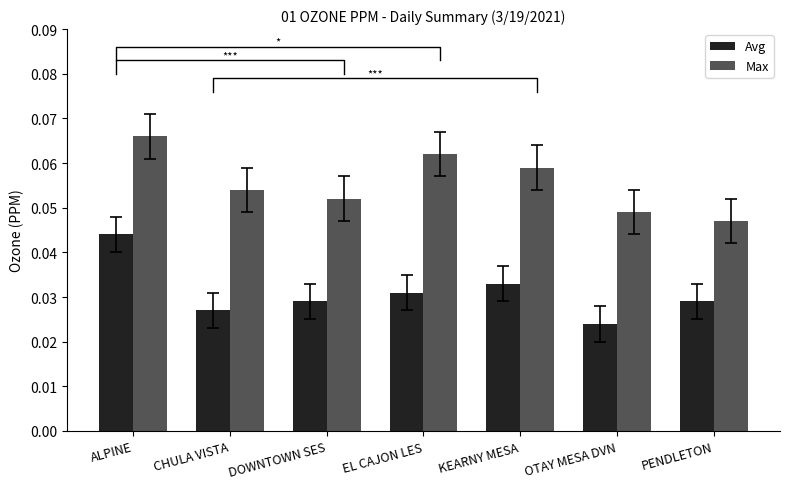

How many data points does each series have?

7